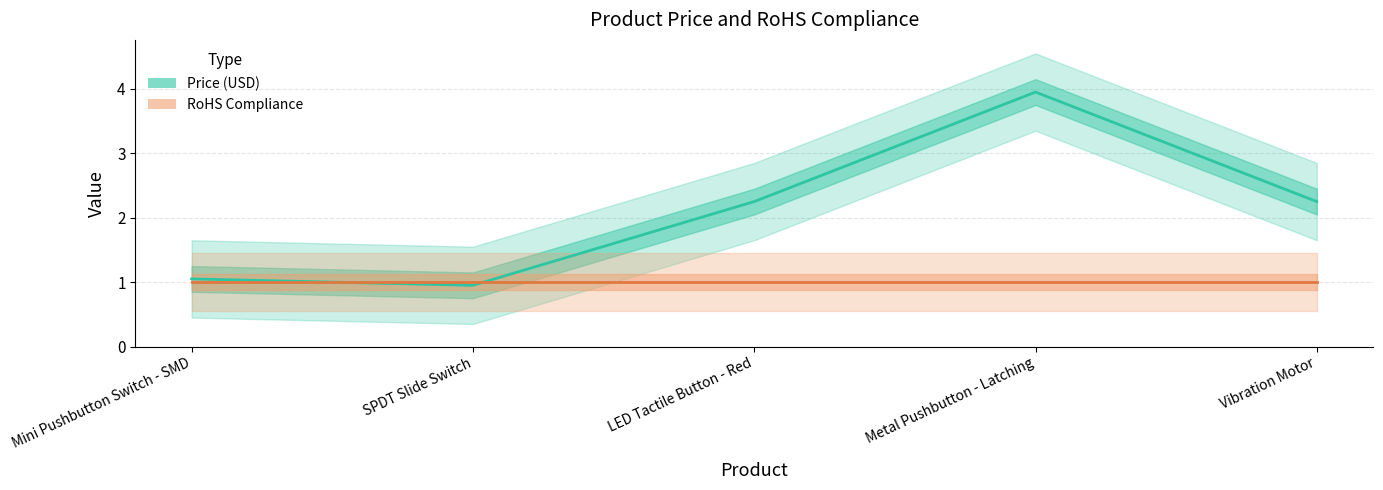

What is the value of the RoHS Compliance point at the 2nd from the left?

1.0